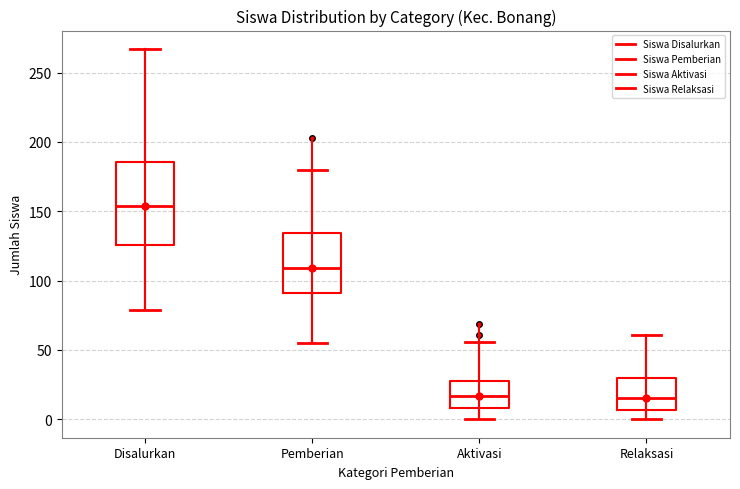

Reading left to right, transcribe this box plot: for each box, give where its median line is, the range the box spans, and where its two whiskers end, as read against the y-axis. The values are not printed on the chart, so give them approximately, as read against the axis.

Disalurkan: median 155, box 125 to 185, whiskers 80 to 265
Pemberian: median 110, box 90 to 135, whiskers 55 to 180
Aktivasi: median 15, box 10 to 25, whiskers 0 to 55
Relaksasi: median 15, box 5 to 30, whiskers 0 to 60